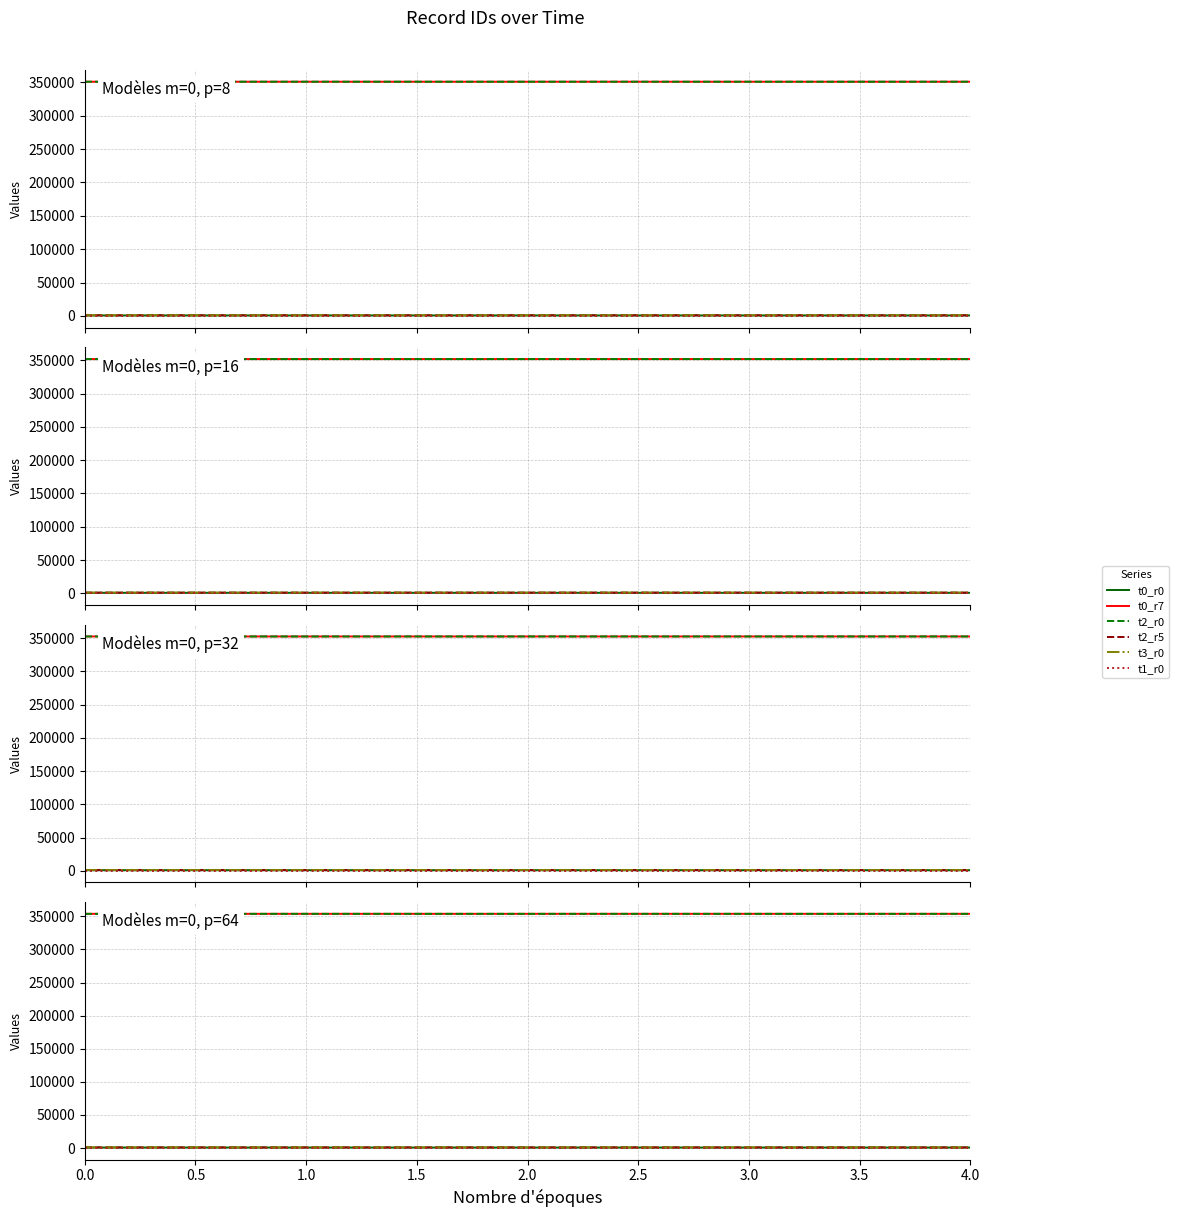

True or false: t2_r5 has a value of 1073.5 at 0.0.

True